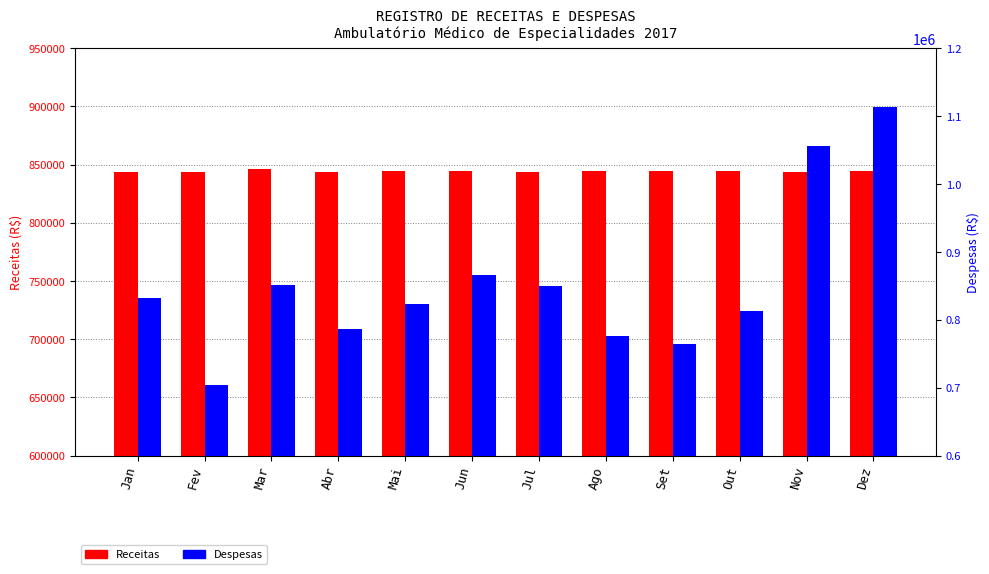

How many data points in Despesas are above 832768?

6